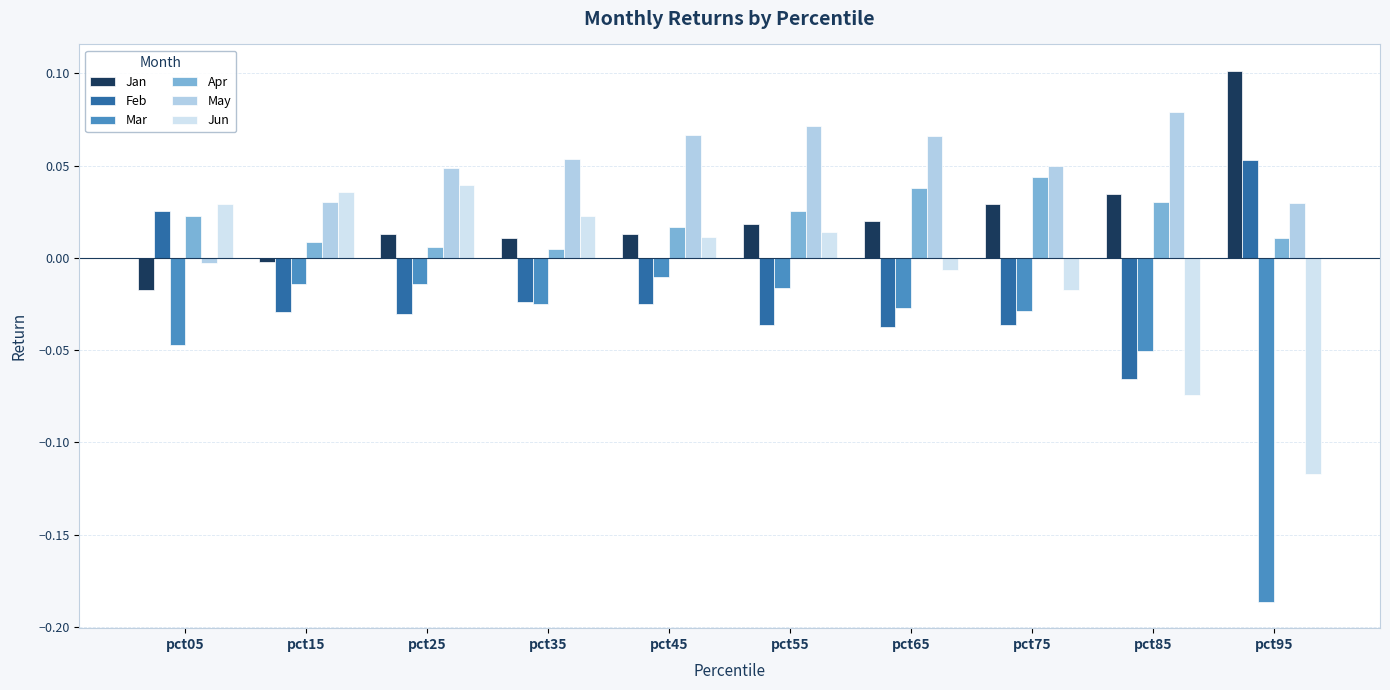

What is the sum of the May values at pct85 and pct15?

0.1